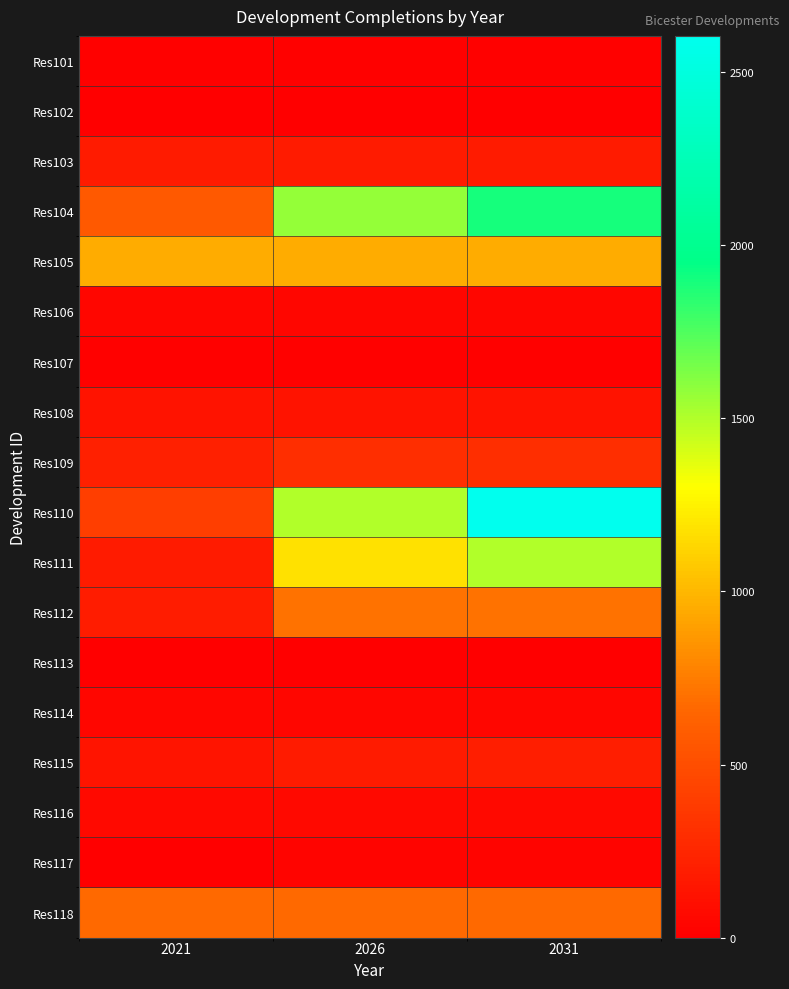

At 2021, list the series in order from smallest to largest.

Res102, Res117, Res113, Res107, Res101, Res114, Res106, Res116, Res108, Res115, Res111, Res103, Res112, Res109, Res110, Res104, Res118, Res105